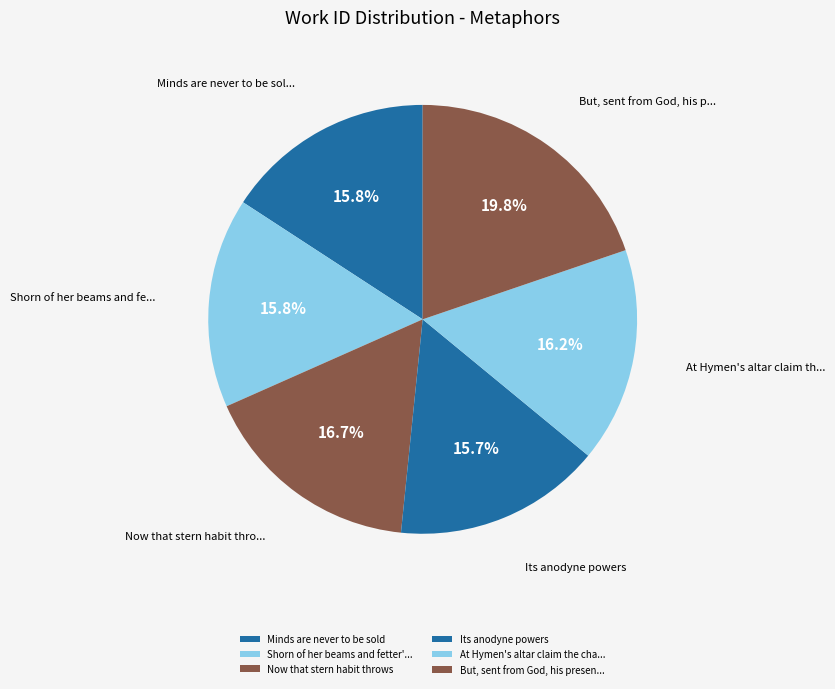

What is the smallest slice in the pie chart?

Its anodyne powers